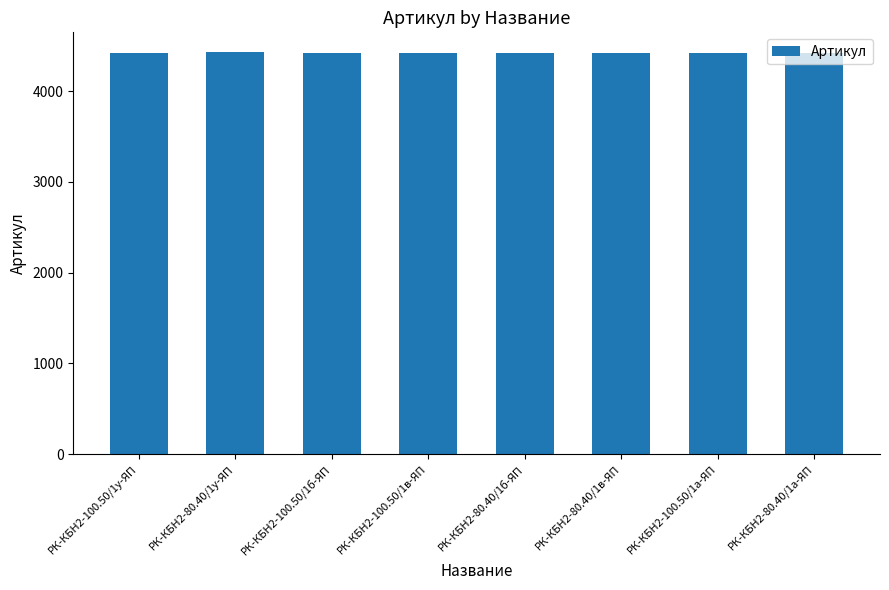

Is it true that the value at РК-КБН2-80.40/1а-ЯП is 7488?

False